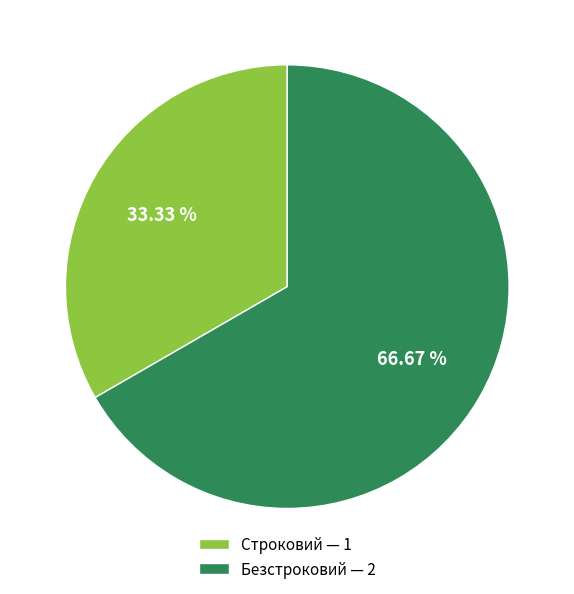

How many slices are in this pie chart?

2